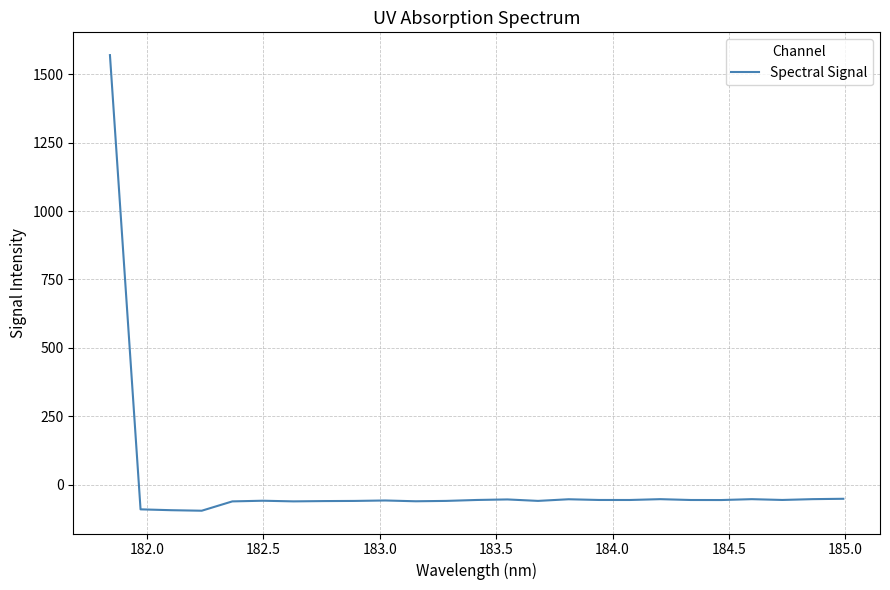

What is the difference between the maximum and minimum values?

1666.2